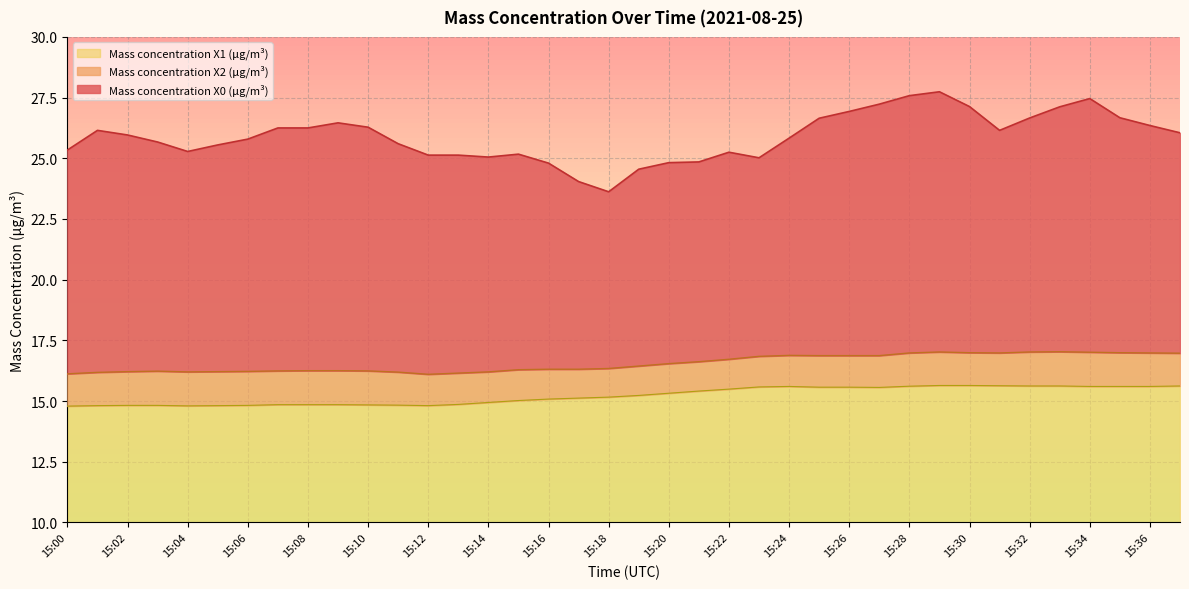

Read the Mass concentration X1 (μg/m³) value at 15:08.

14.8